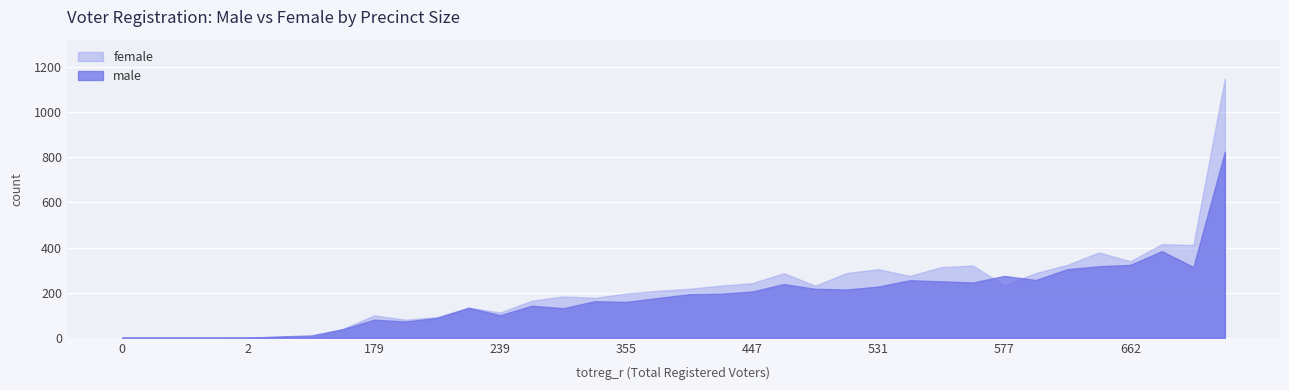

List the series in order of their peak value, highest first.

female, male